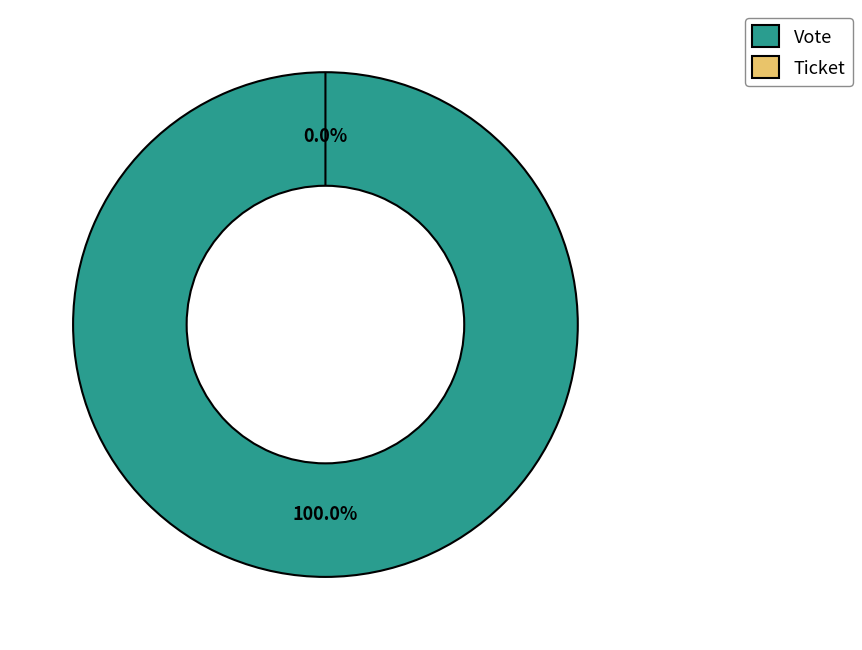

True or false: Vote accounts for 100% of the total.

True